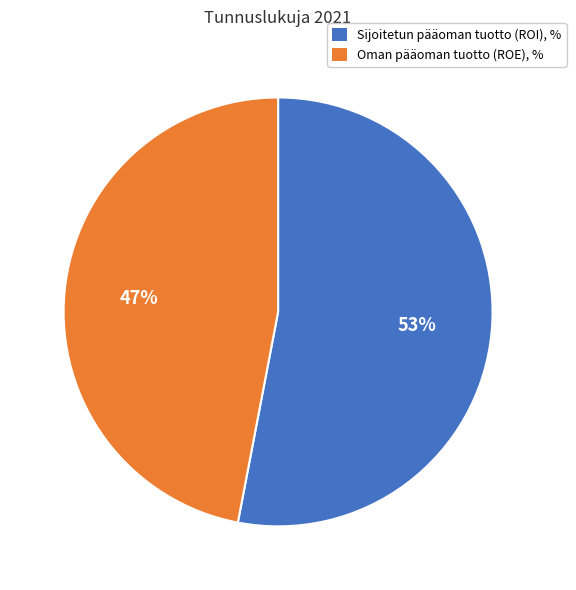

What is the ratio of the value at Sijoitetun pääoman tuotto (ROI), % to the value at Oman pääoman tuotto (ROE), %?

1.1